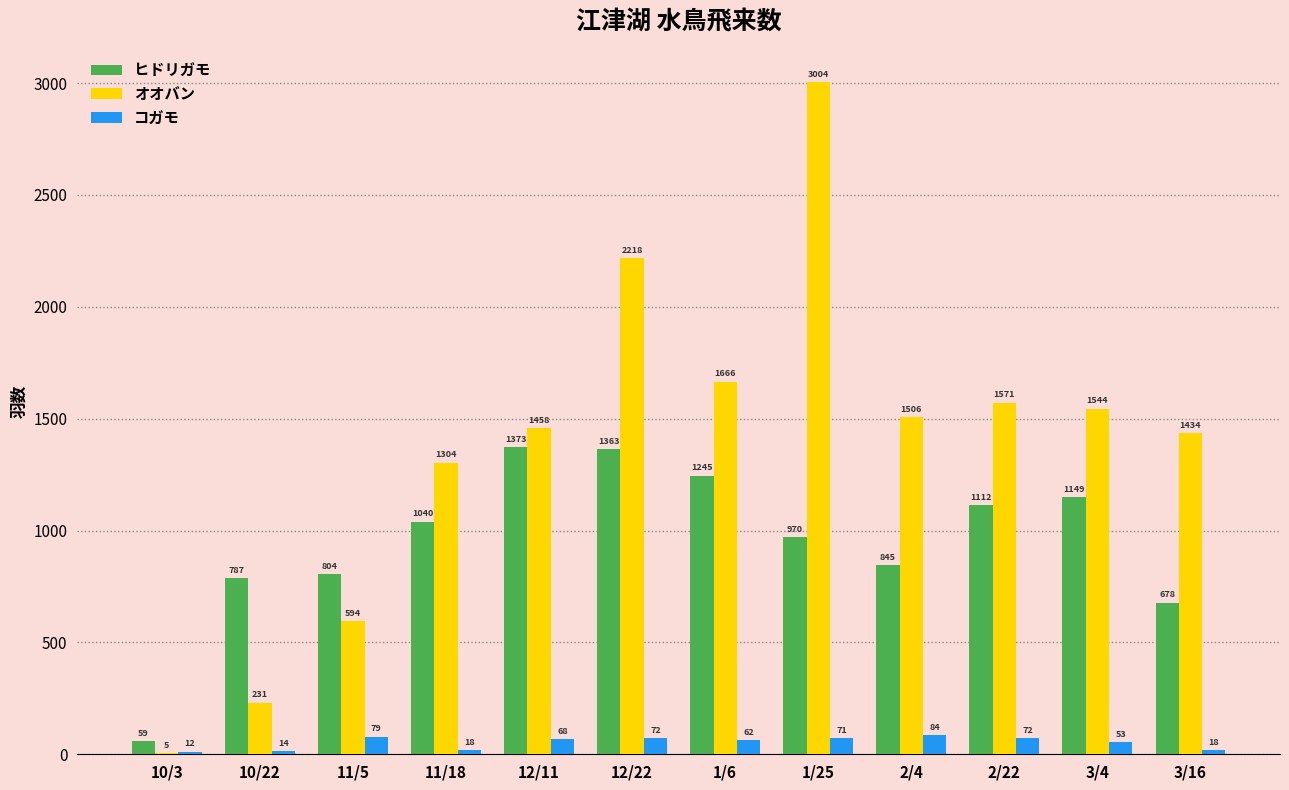

What is the sum of the オオバン values at 11/5 and 2/22?

2165